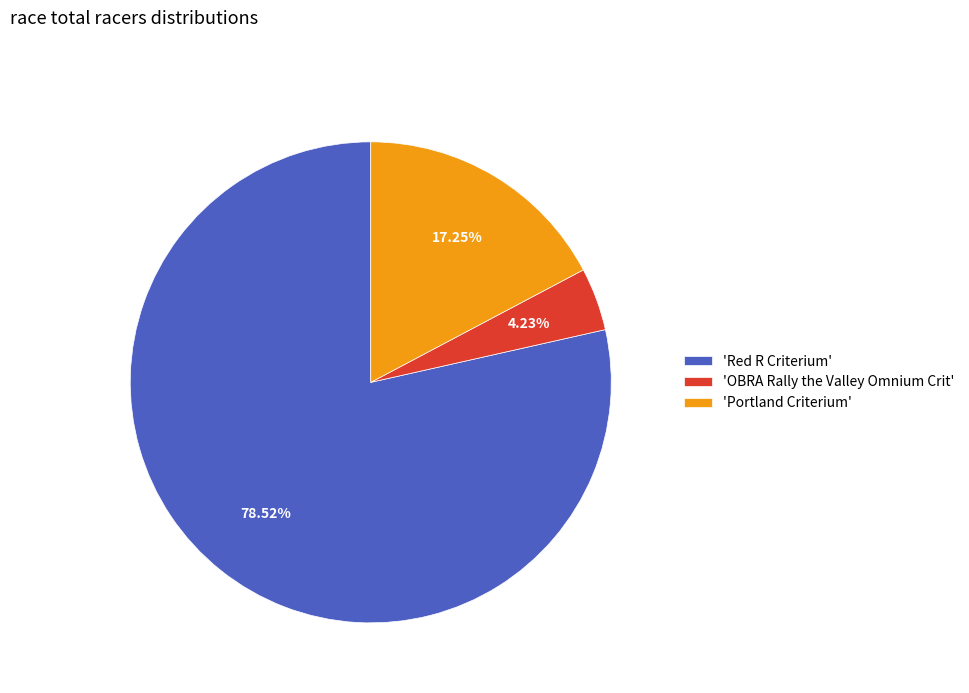

Which category has the biggest portion of the pie?

'Red R Criterium'